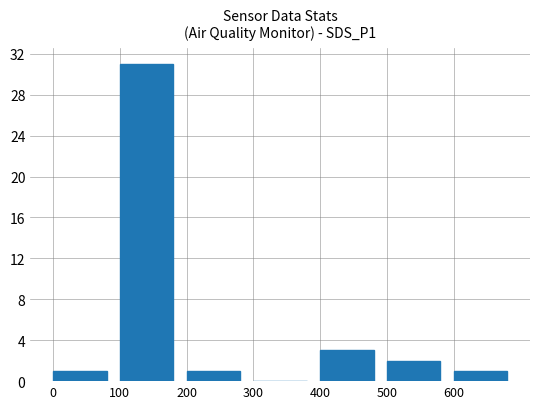

How many values are above zero?

6